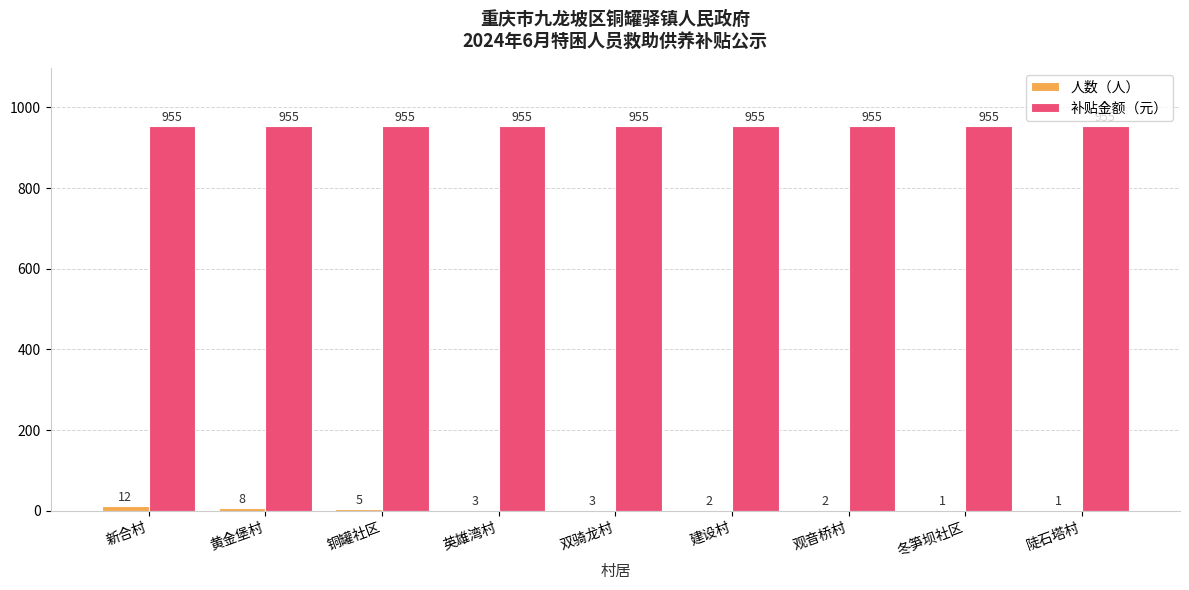

How many categories are shown in the chart?

9